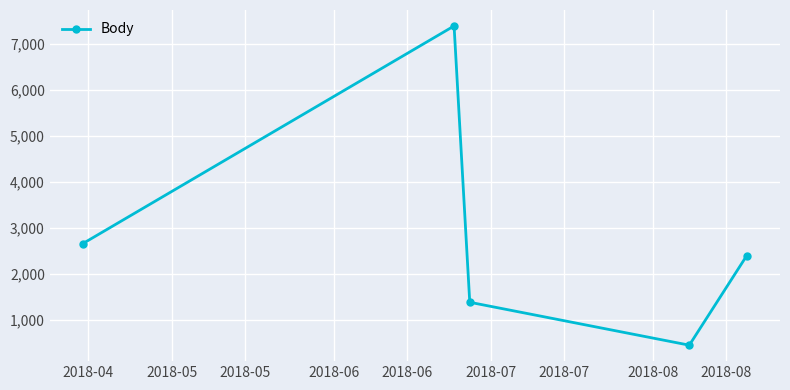

What is the value of the 5th point from the left?

2400